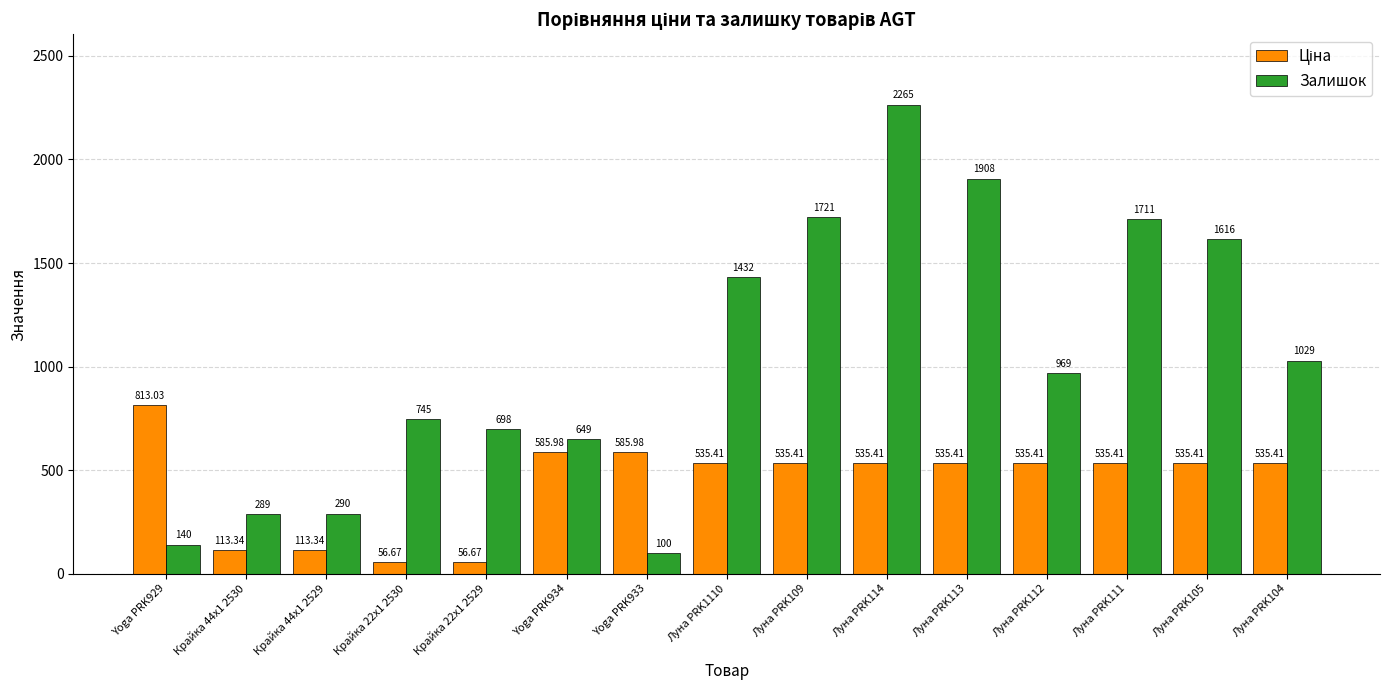

Is it true that Залишок equals 140.0 at Yoga PRK929?

True